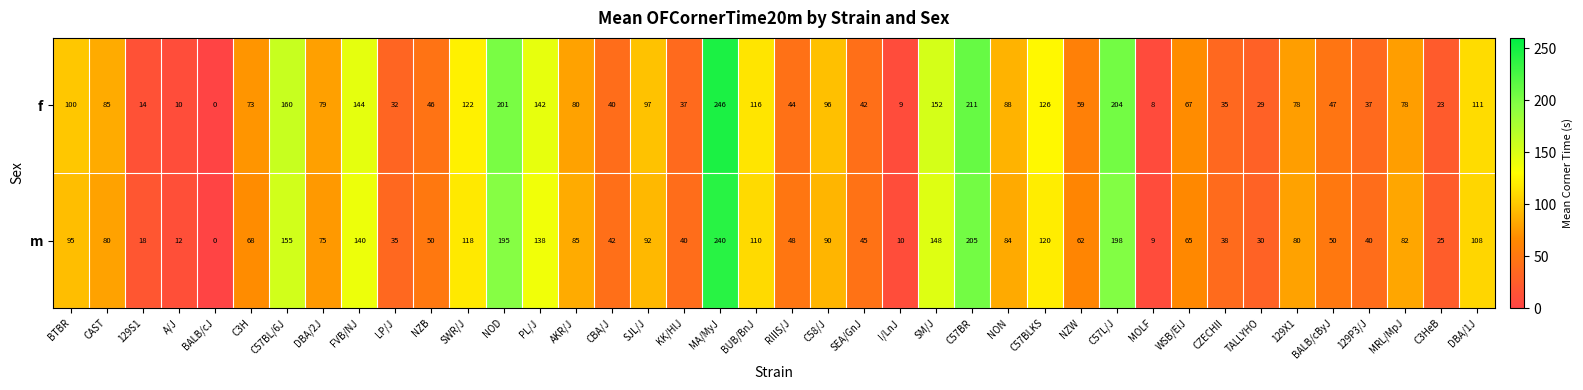

What is the sum of the m values at PL/J and TALLYHO?

168